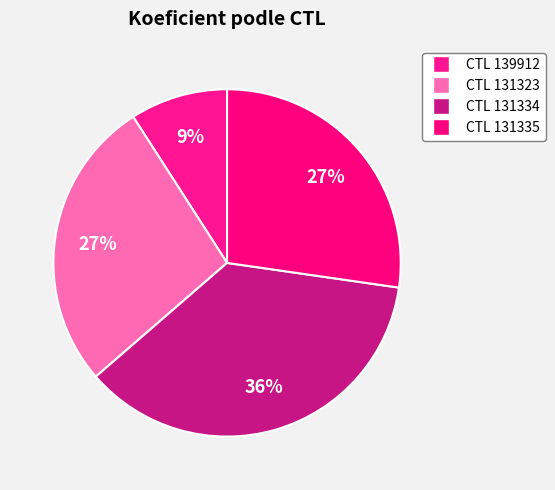

How many slices are in this pie chart?

4